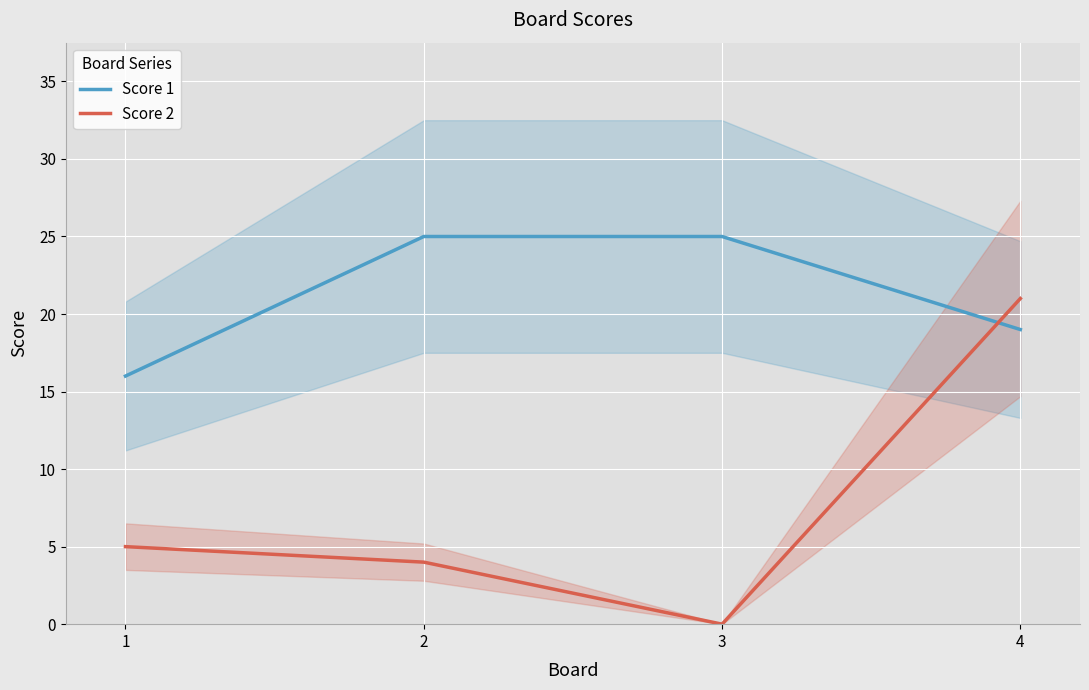

How many interior local valleys does the Score 2 series have?

1